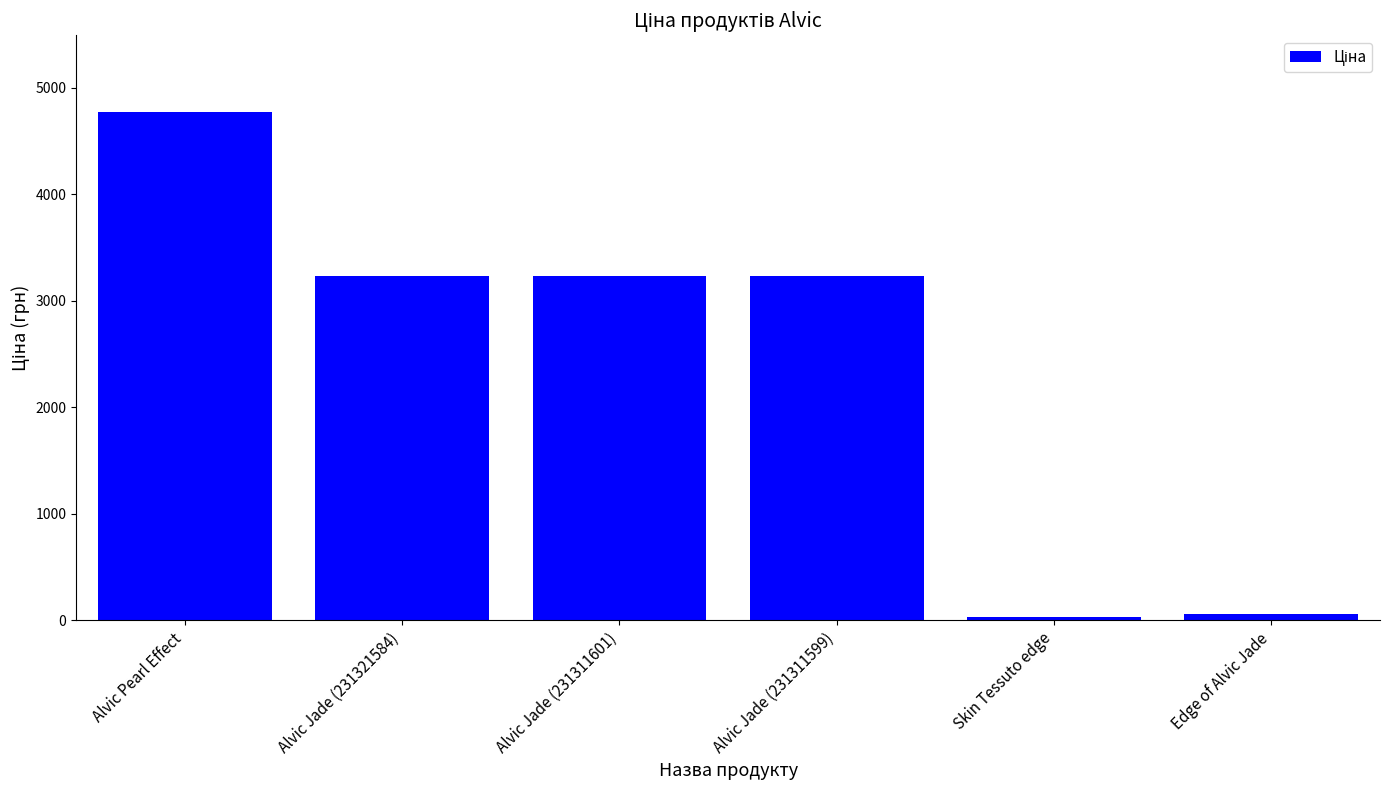

What is the maximum value shown in the chart?

4773.7